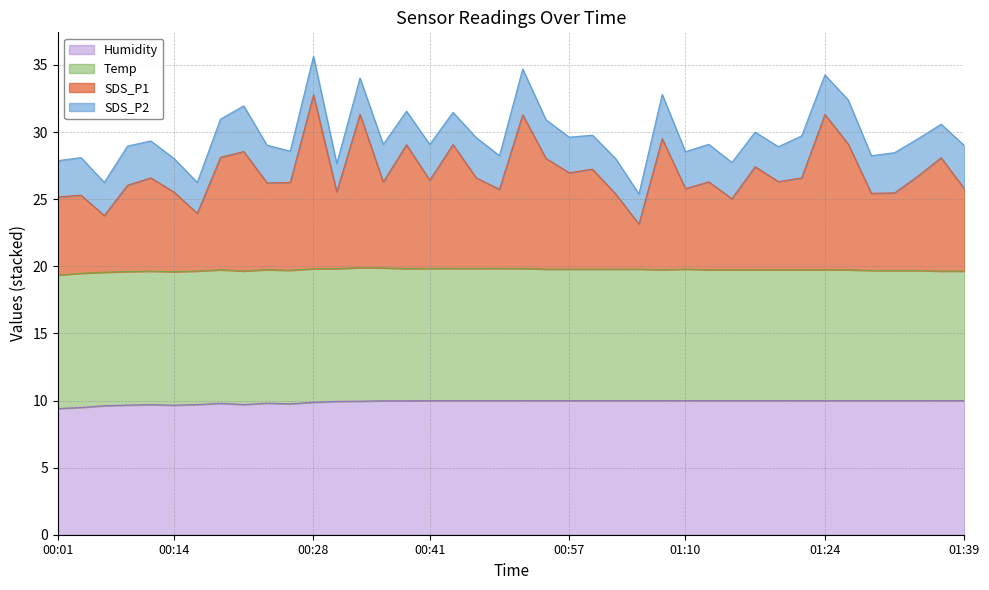

What is the maximum value for Humidity?

10.0